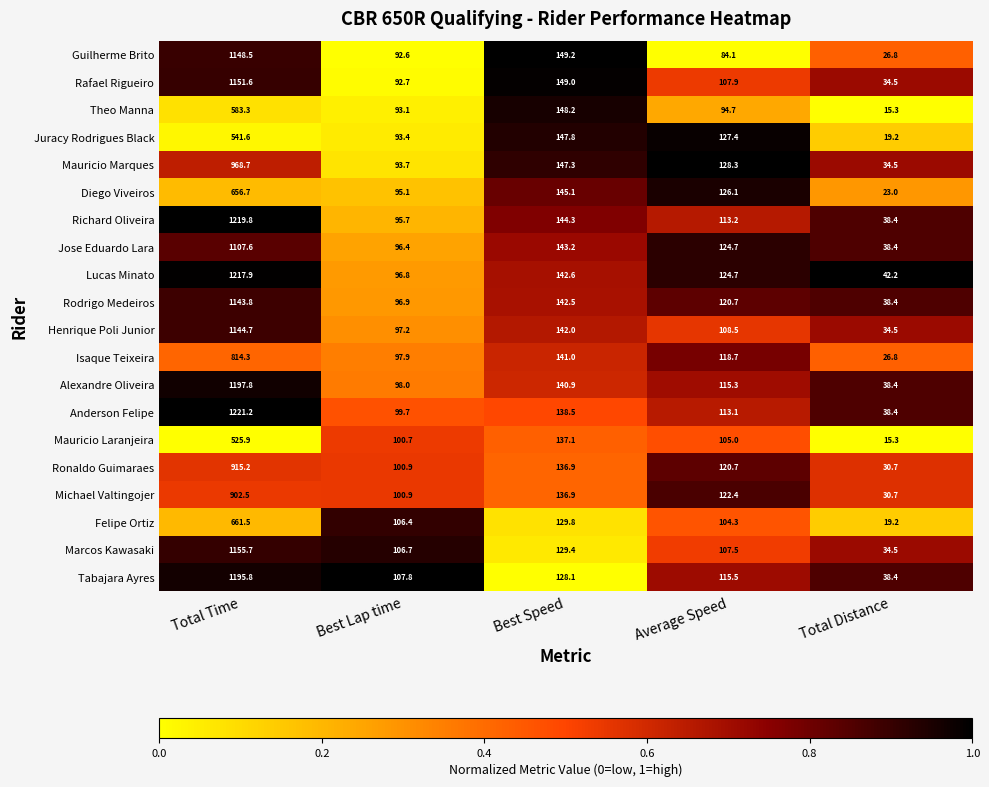

Between Best Speed and Total Distance, which series saw the biggest shift?

Theo Manna